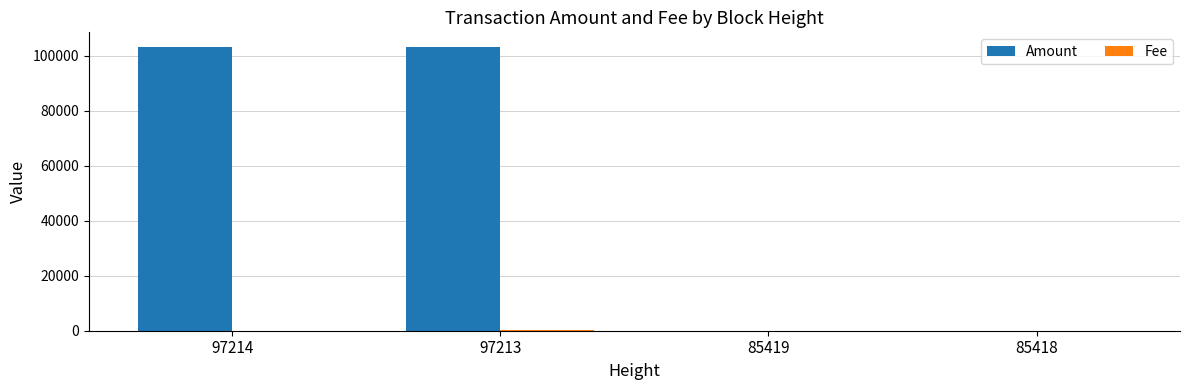

What is the greatest value displayed?

103432.9